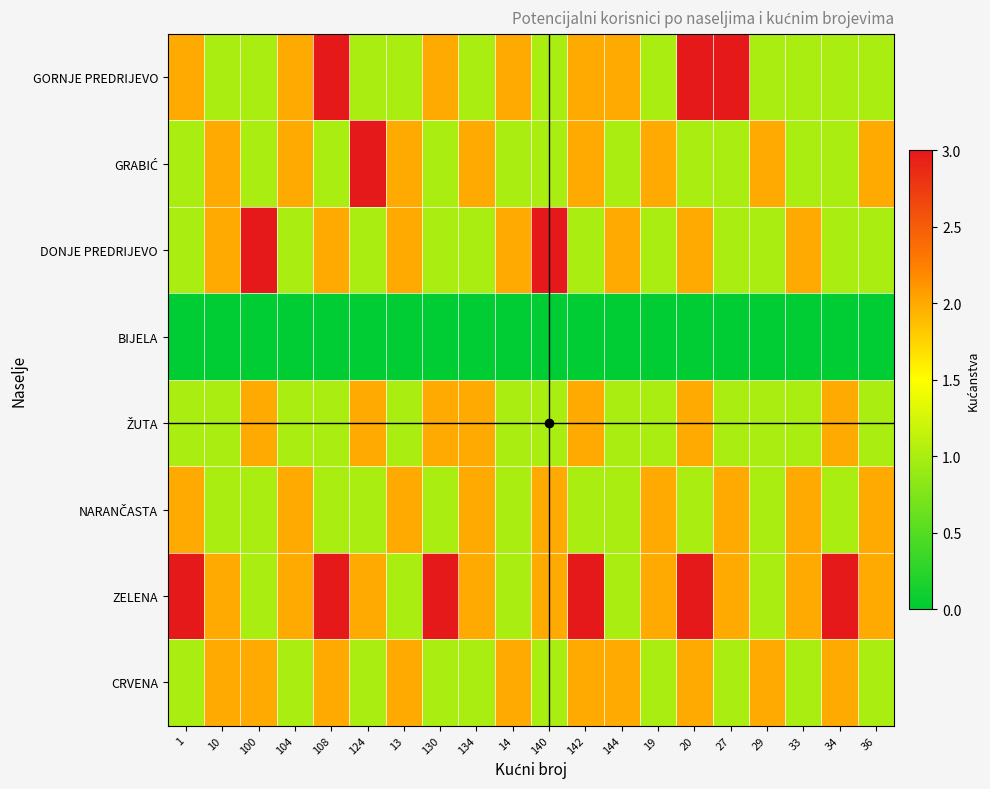

Which category has the lowest value across all series?

1